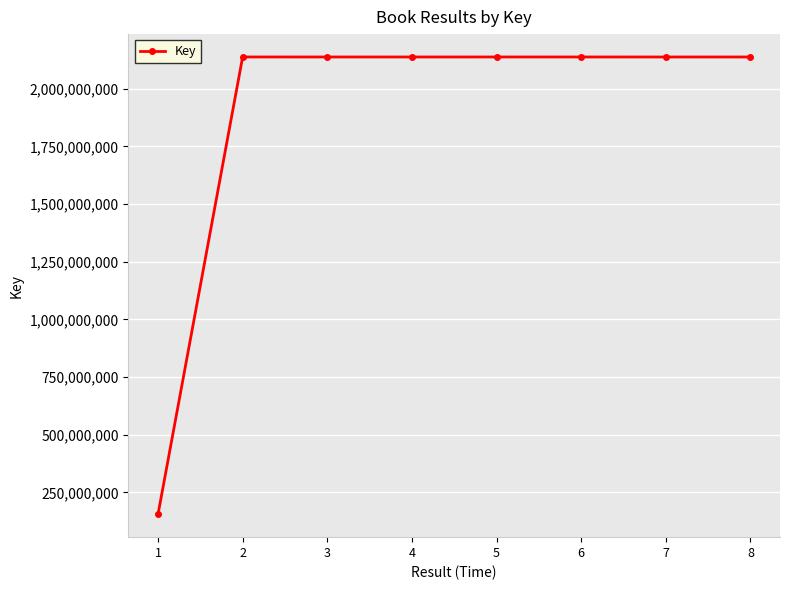

The chart shows a value of 825945355 at 4. True or false?

False